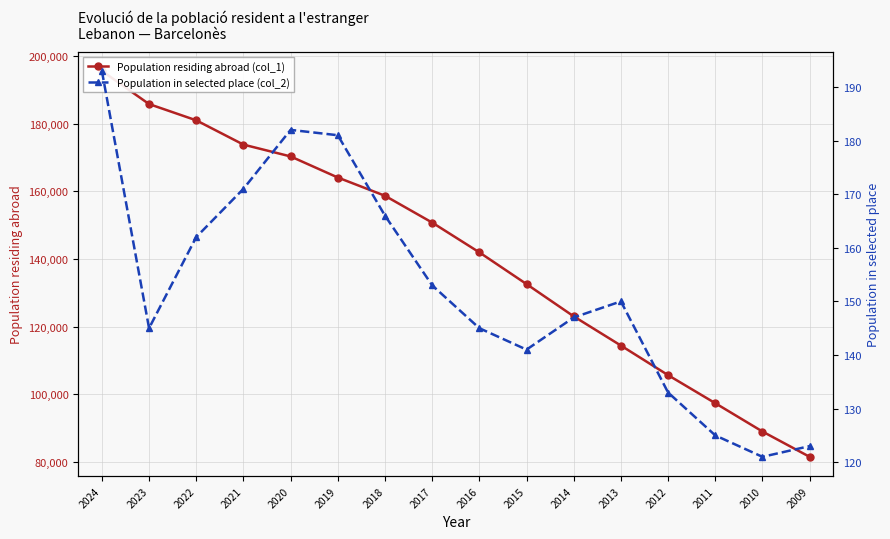

Which series has the largest range (max minus min)?

Population residing abroad (col_1)